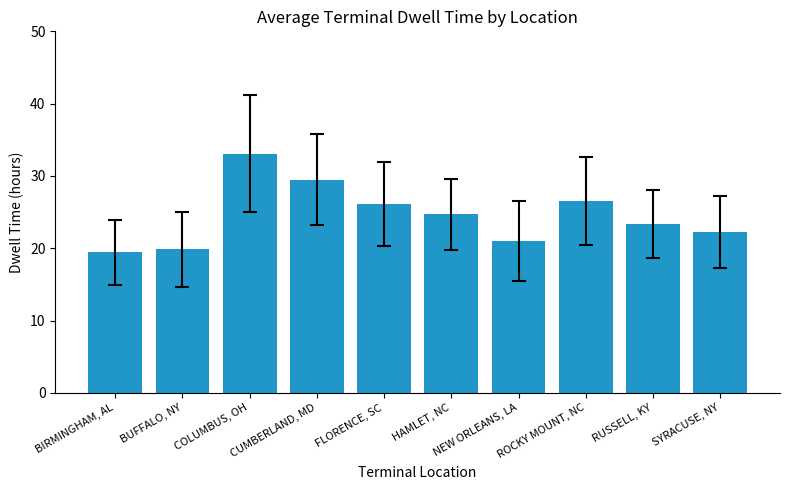

What is the label of the 2nd bar from the left?

BUFFALO, NY